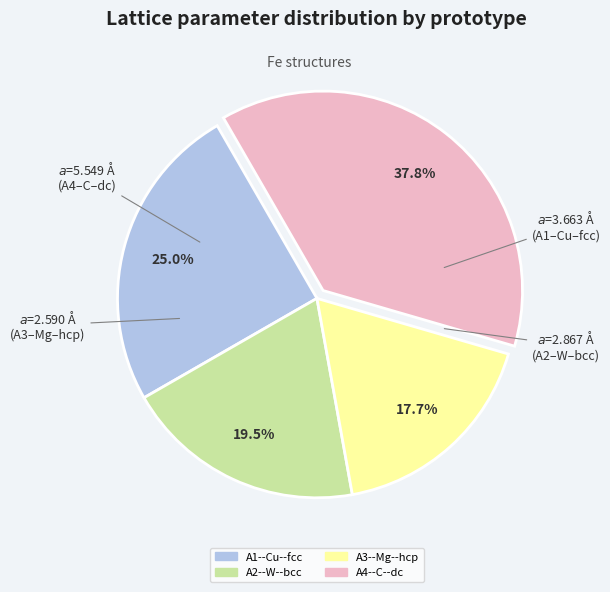

The A3--Mg--hcp slice represents 18% of the pie. True or false?

True